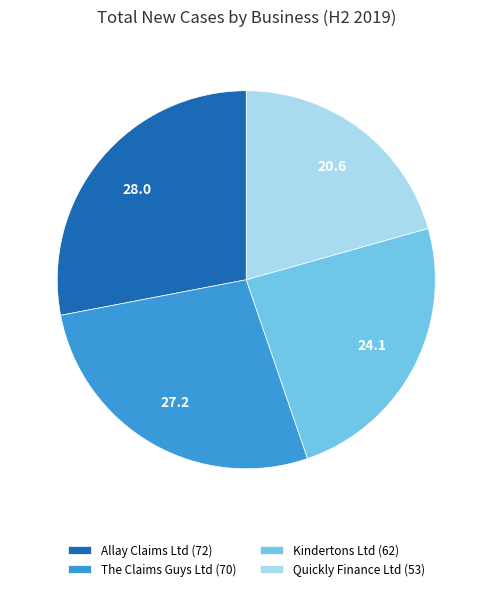

The Allay Claims Ltd (72) slice represents 28% of the pie. True or false?

True